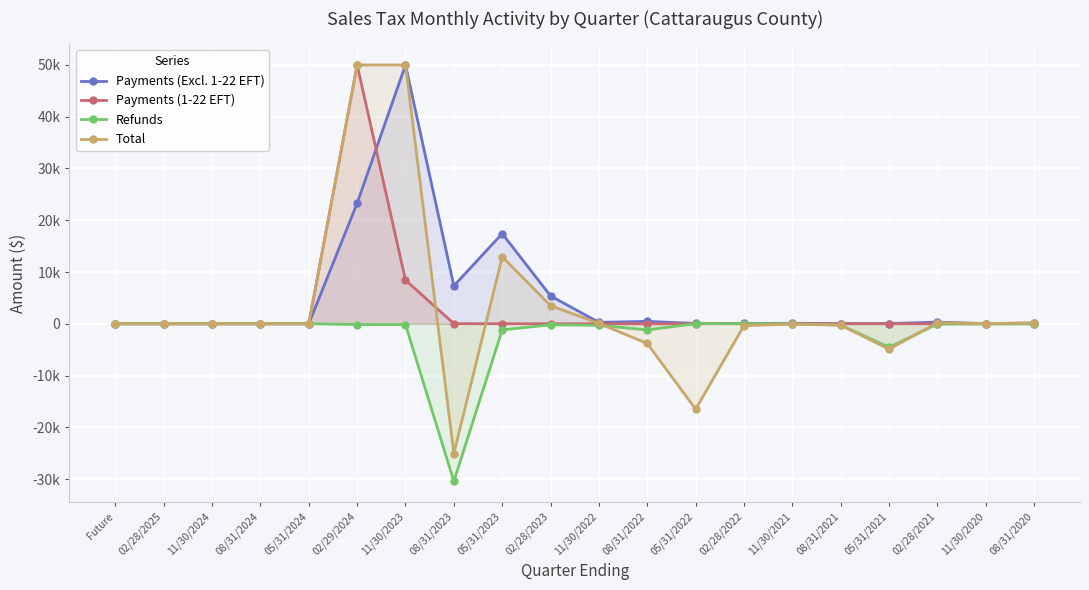

True or false: Payments (1-22 EFT) has more than 1 points higher than both neighbors.

False